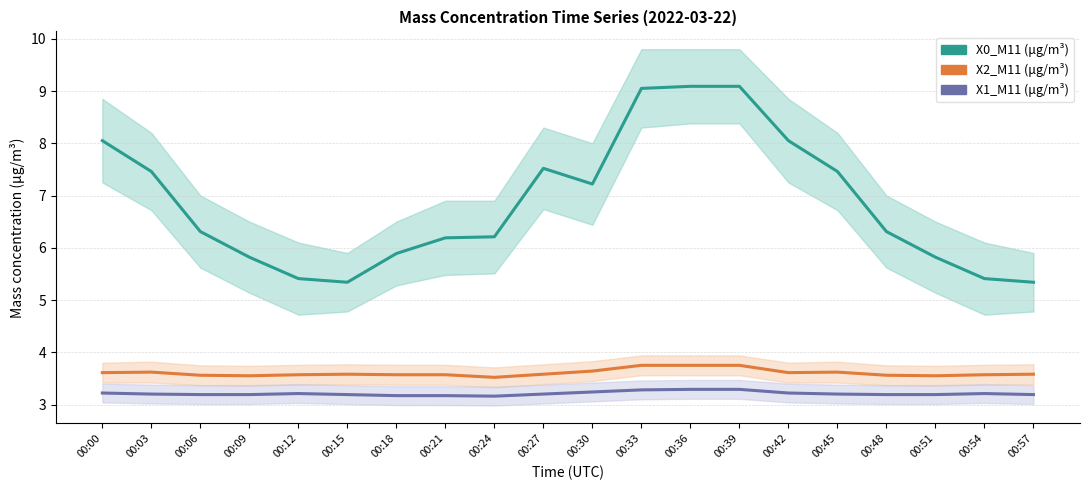

What value does the X2_M11 (μg/m³) series have at 00:39?

3.8